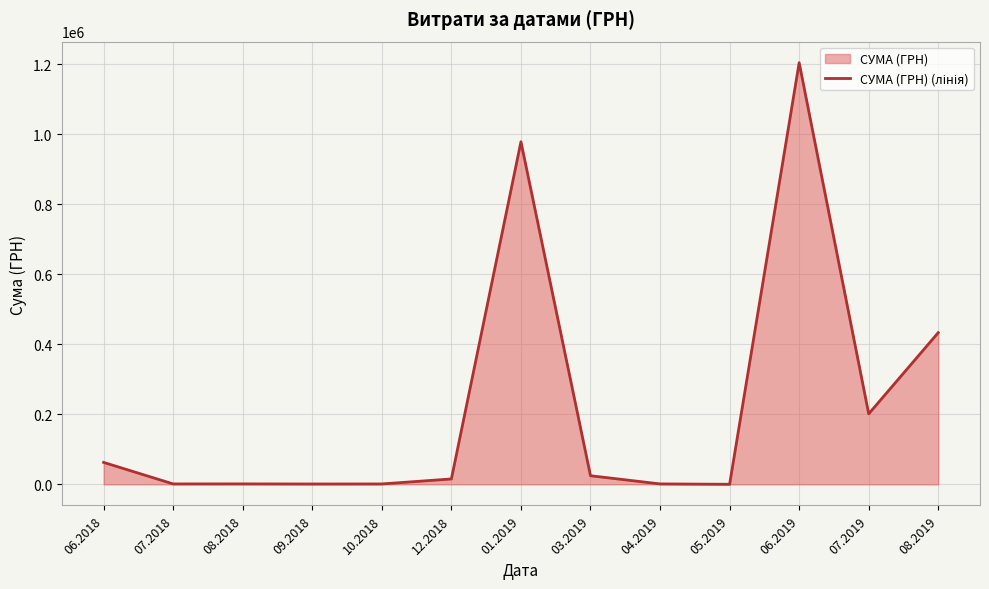

List the labels in order of value, smallest first.

05.2019, 09.2018, 10.2018, 07.2018, 04.2019, 08.2018, 12.2018, 03.2019, 06.2018, 07.2019, 08.2019, 01.2019, 06.2019